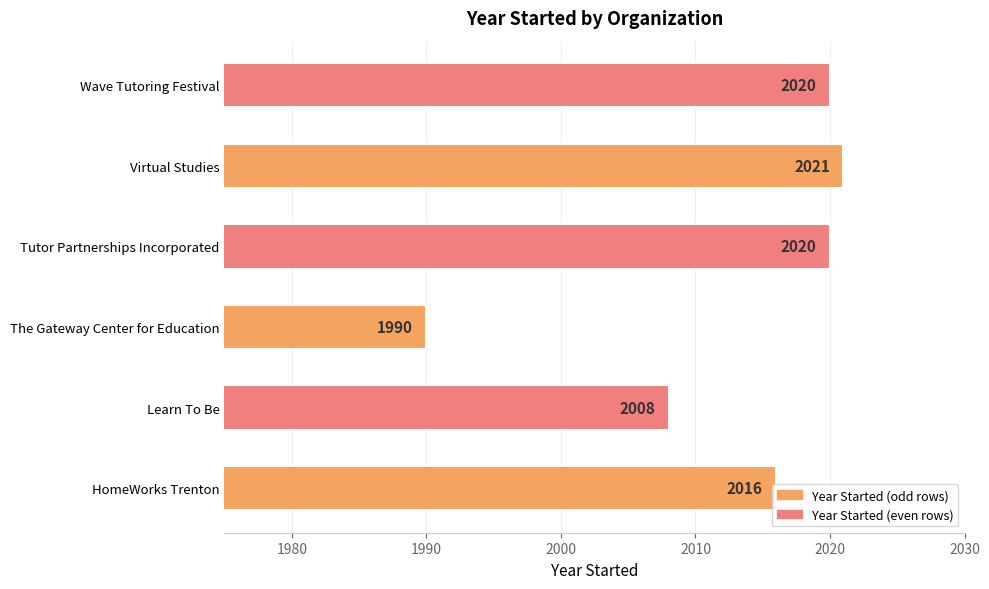

What is the difference between the values at Virtual Studies and The Gateway Center for Education?

31